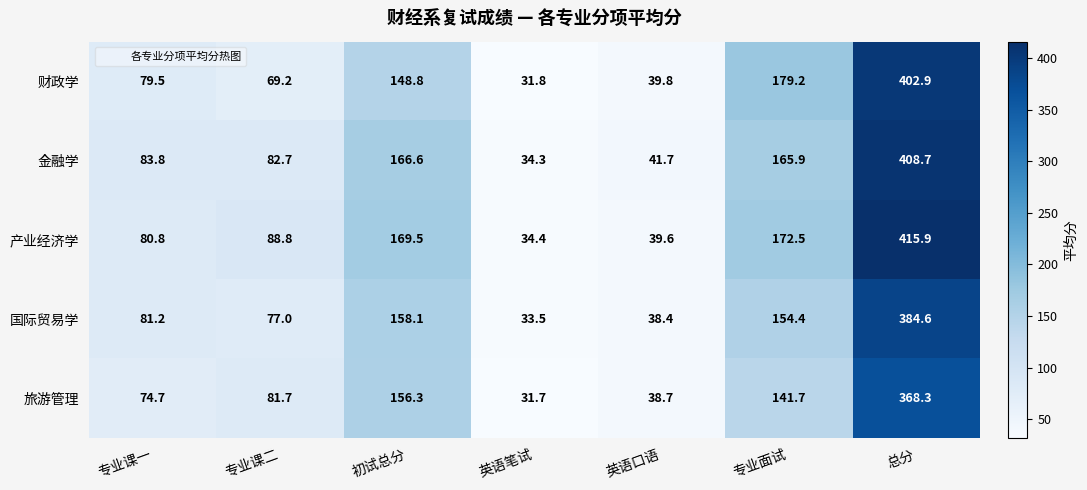

How many data points in 旅游管理 are less than 81?

3